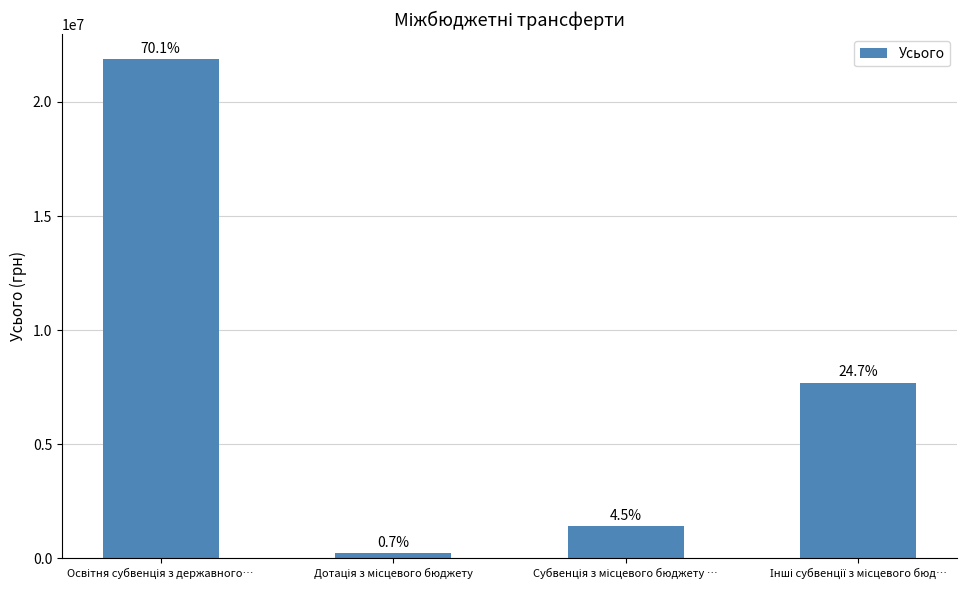

Does the chart contain any negative values?

No